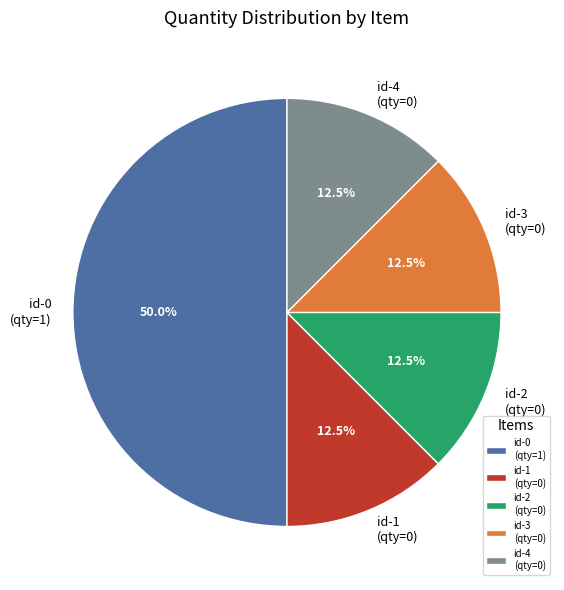

Do id-0 (qty=1) and id-1 (qty=0) together represent more than half of the pie?

Yes